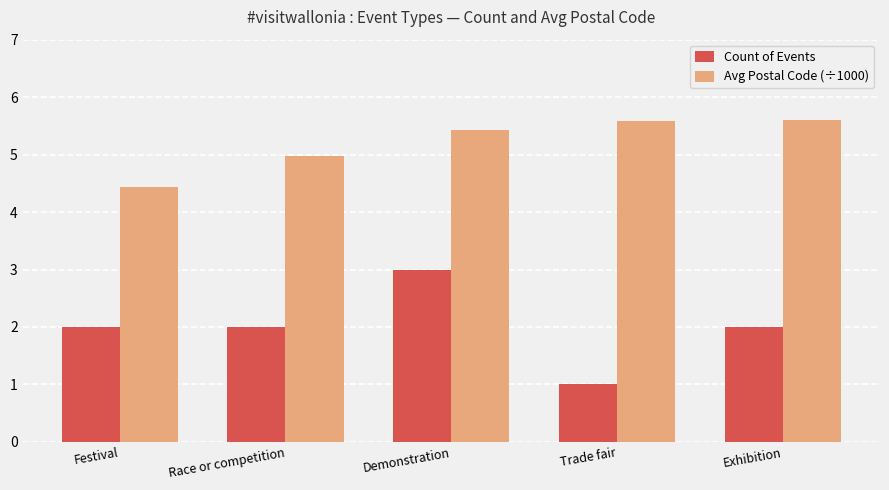

The Avg Postal Code (÷1000) series shows 8.5 at Trade fair. True or false?

False